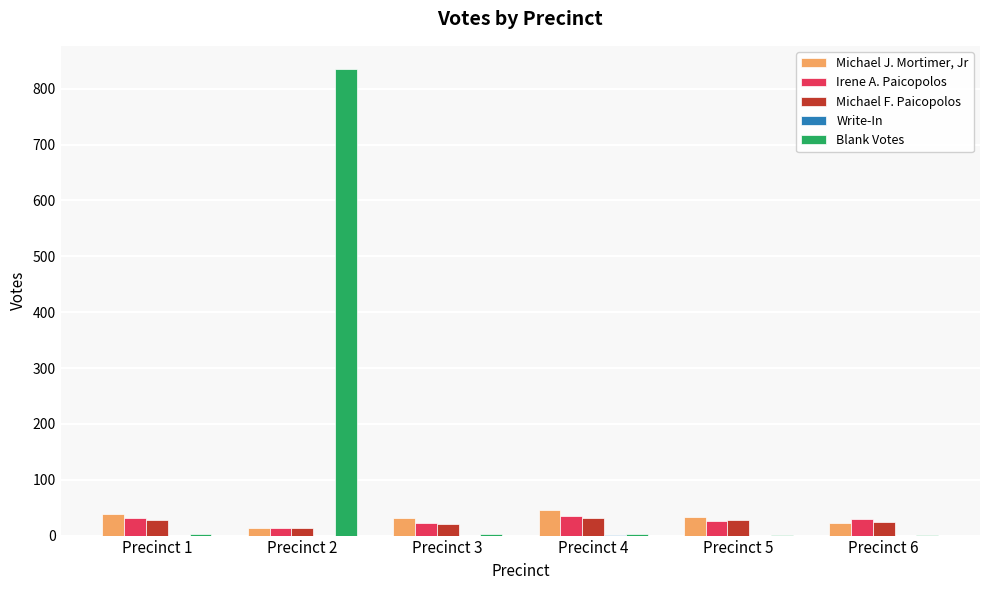

At which category does the chart reach its peak across all series?

Precinct 2